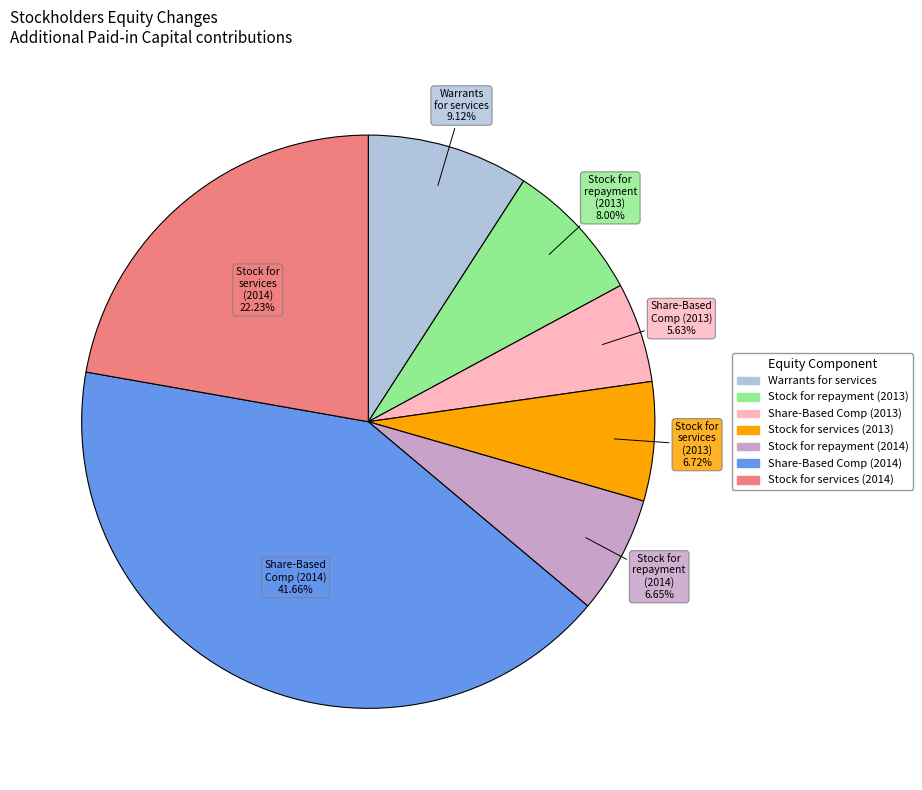

Count the number of slices in the pie.

7